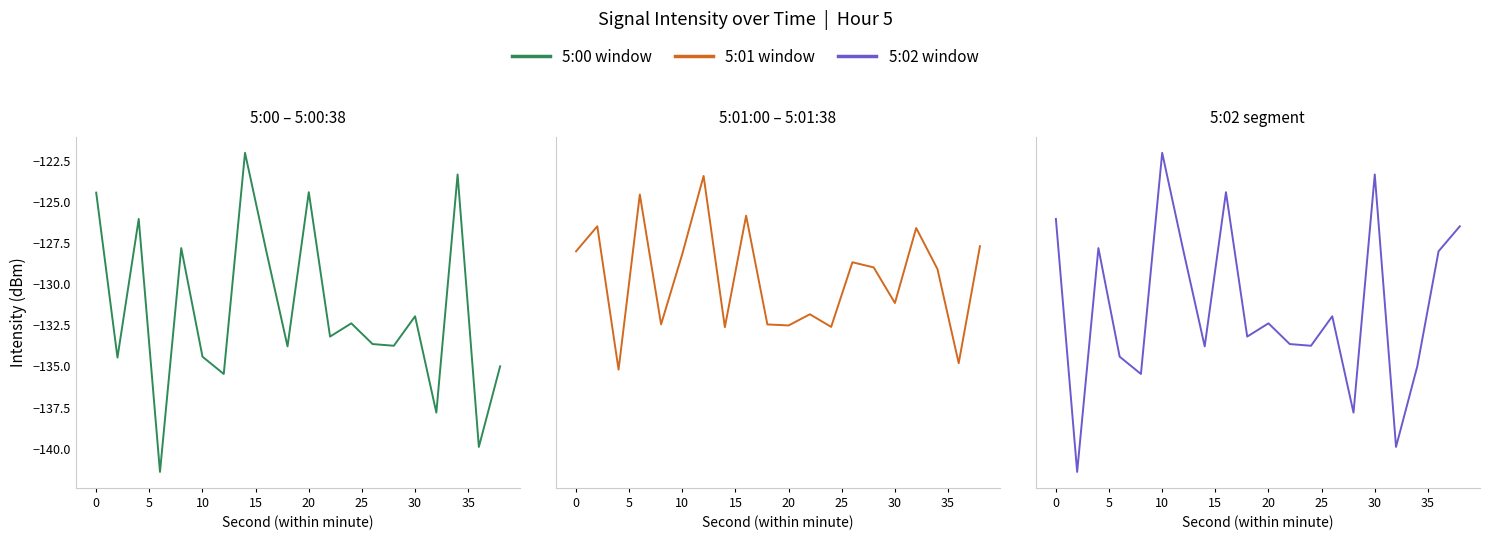

Reading right to left, list all the values displayed in this chart.

5:00 window: -135.0	-139.9	-123.3	-137.8	-132.0	-133.7	-133.6	-132.4	-133.2	-124.4	-133.8	-128.0	-122.0	-135.5	-134.4	-127.8	-141.4	-126.0	-134.5	-124.4
5:01 window: -127.7	-134.8	-129.1	-126.6	-131.1	-129.0	-128.7	-132.6	-131.8	-132.5	-132.5	-125.8	-132.6	-123.4	-128.2	-132.4	-124.6	-135.2	-126.5	-128.0
5:02 window: -126.5	-128.0	-135.0	-139.9	-123.3	-137.8	-132.0	-133.7	-133.6	-132.4	-133.2	-124.4	-133.8	-128.0	-122.0	-135.5	-134.4	-127.8	-141.4	-126.0